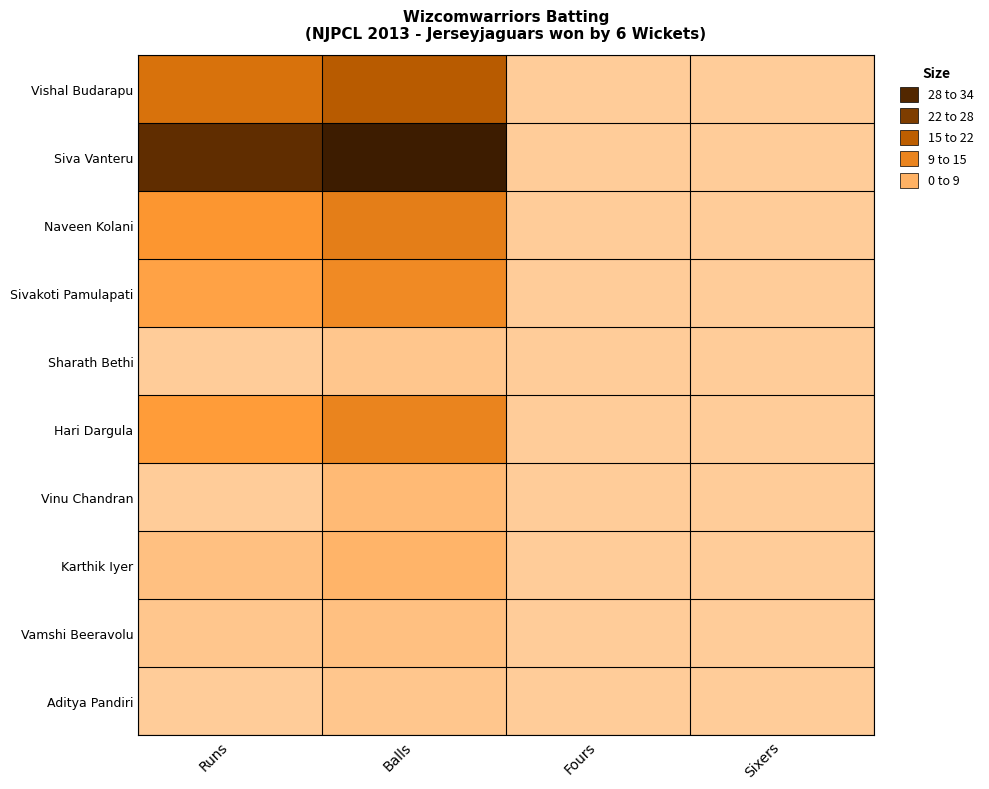

What is the total value across all series at Balls?

100